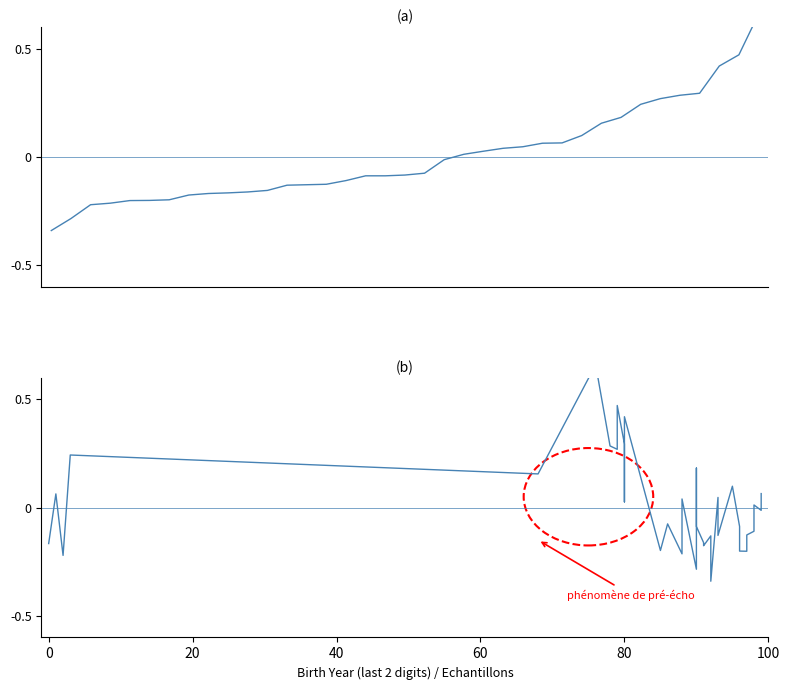

Is it true that the value at 20 is -0.2?

True